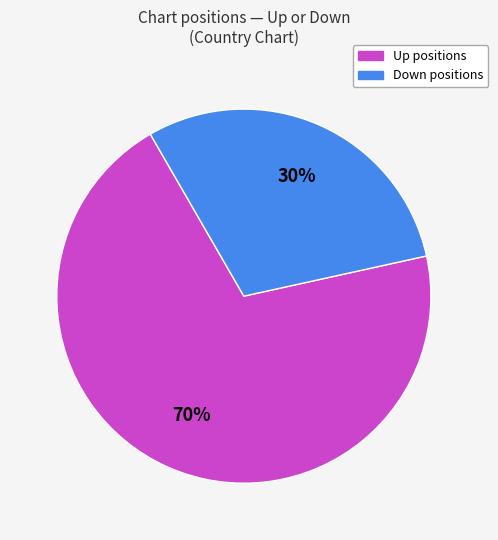

Does any single category account for the majority?

Yes